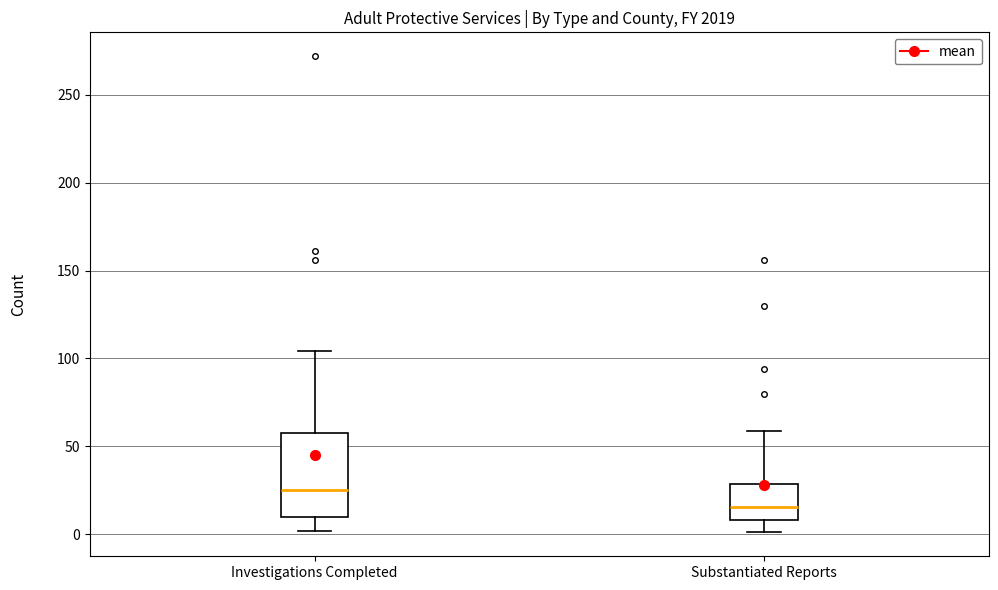

Reading left to right, transcribe this box plot: for each box, give where its median line is, the range the box spans, and where its two whiskers end, as read against the y-axis. The values are not printed on the chart, so give them approximately, as read against the axis.

Investigations Completed: median 25, box 10 to 60, whiskers 0 to 105
Substantiated Reports: median 15, box 10 to 30, whiskers 0 to 60